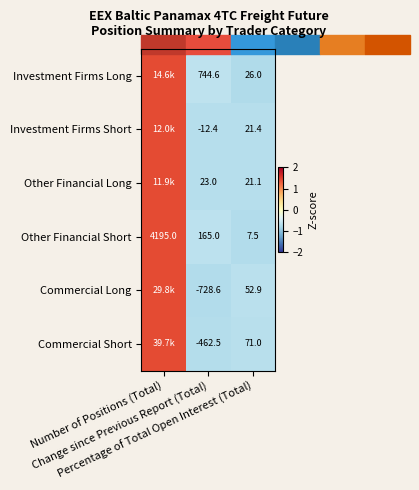

What is the spread (max minus min) of values at Percentage of Total Open Interest (Total)?

63.5